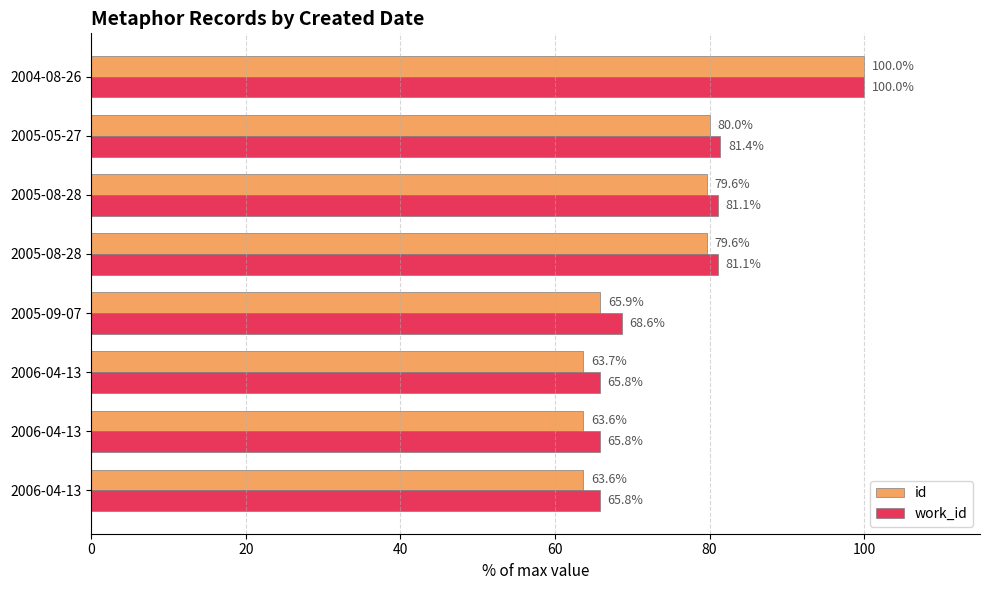

How many values in the work_id series exceed 81?

4